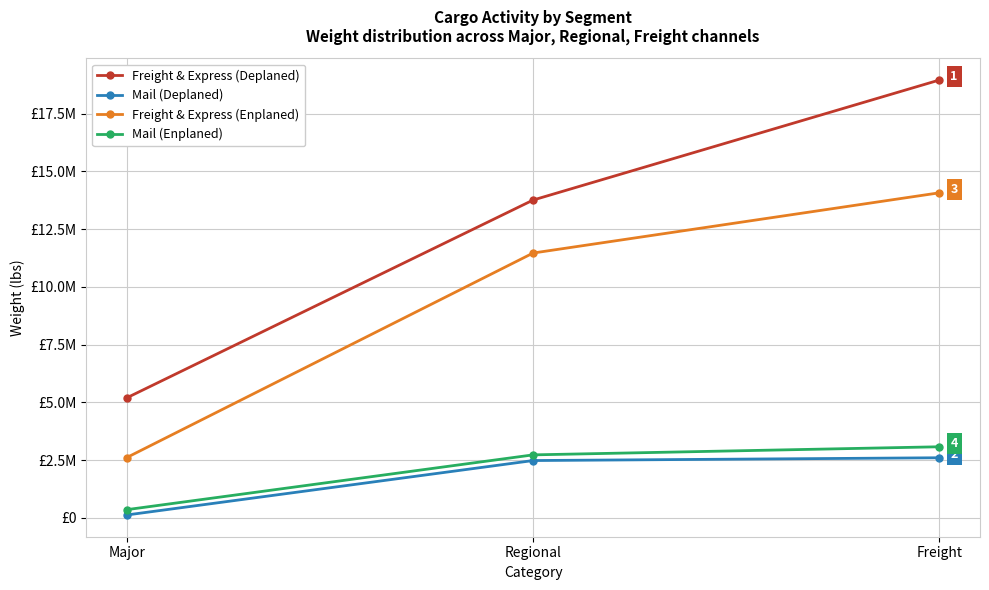

Is this an area chart (filled region under the line)?

No